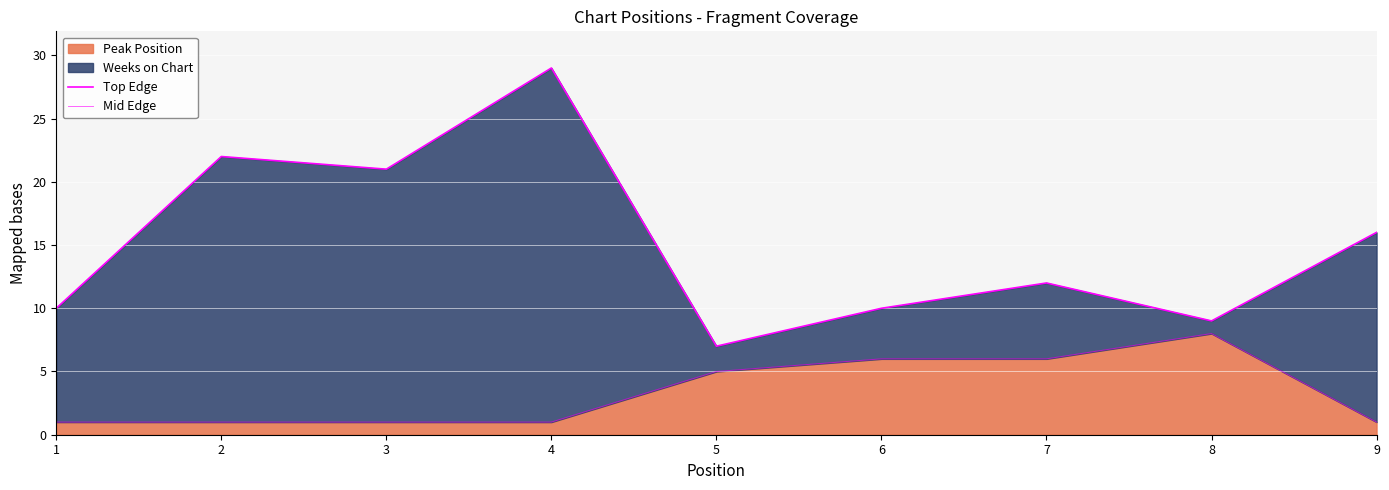

Reading left to right, what are all the values shown in this chart?

Top Edge: 10	22	21	29	7	10	12	9	16
Mid Edge: 1	1	1	1	5	6	6	8	1